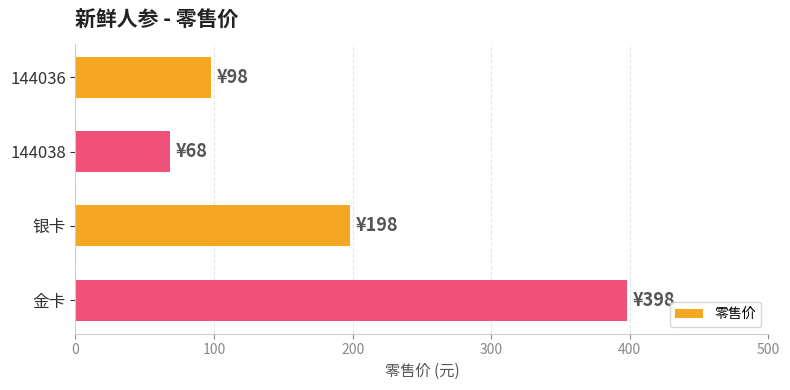

Between 银卡 and 金卡, which is larger?

金卡